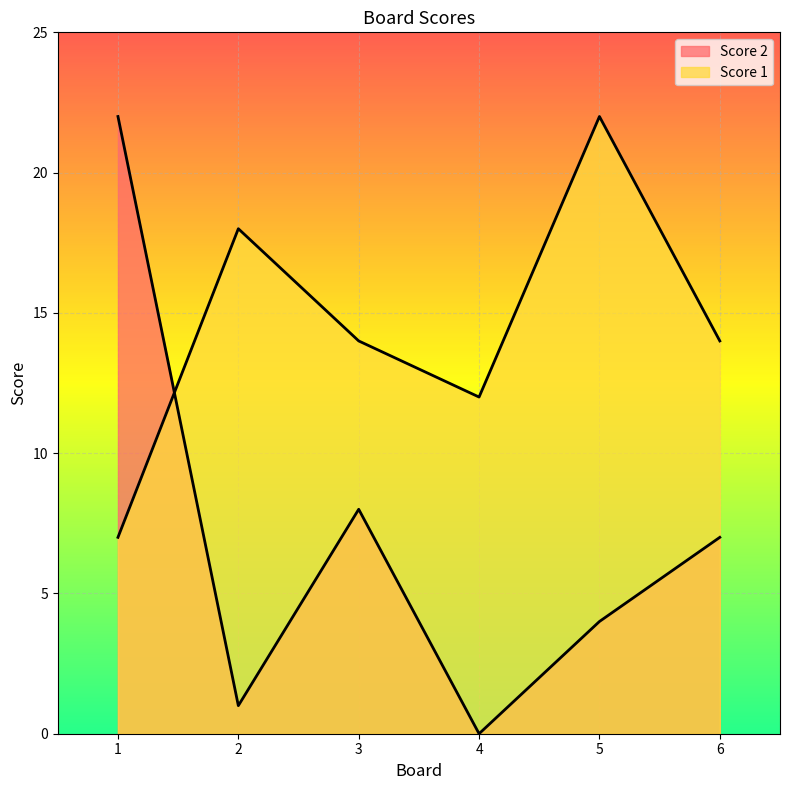

What are all the series names shown in the legend?

Score 2, Score 1